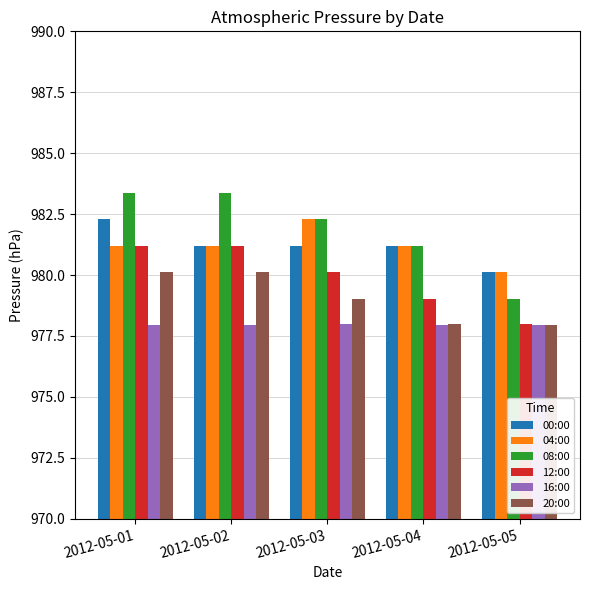

What is the greatest value displayed?

983.4